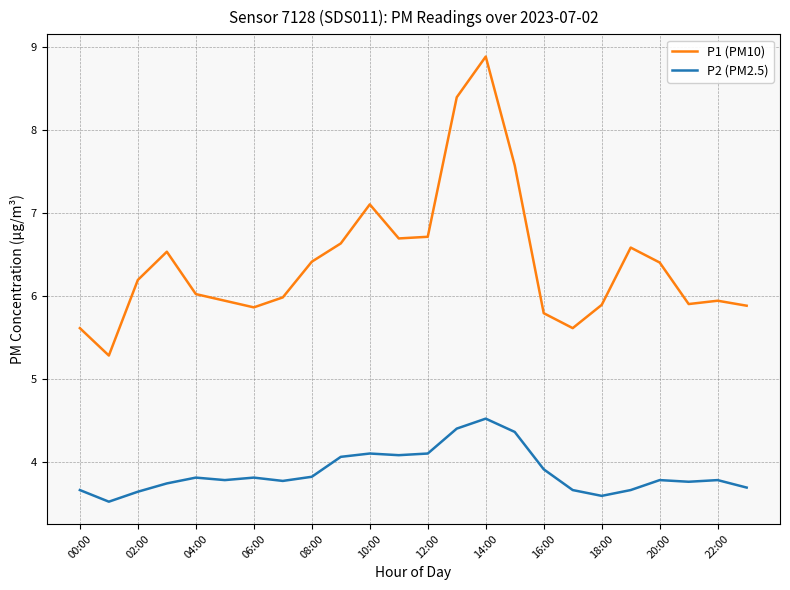

At how many categories does at least one series exceed 3?

24